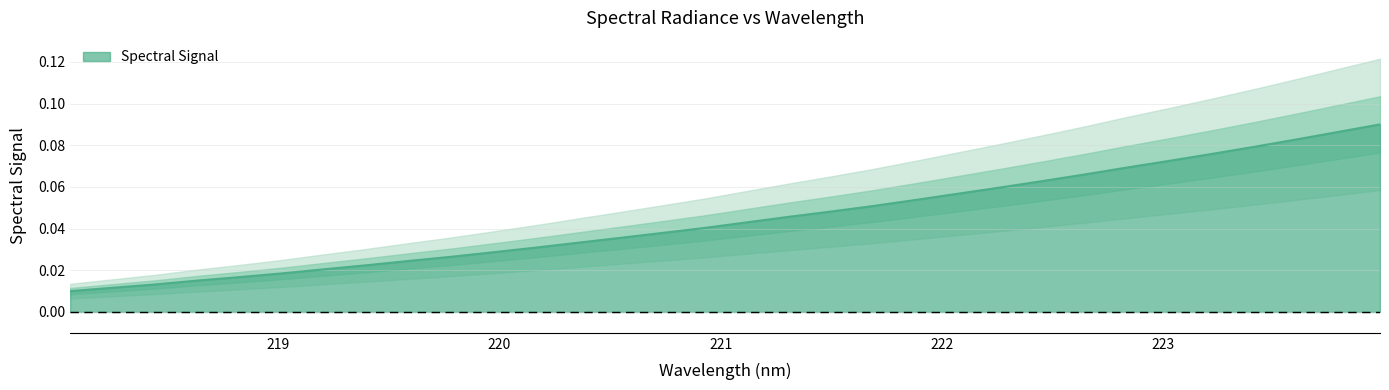

Which has a higher value, 223.2172 or 220.1623?

223.2172